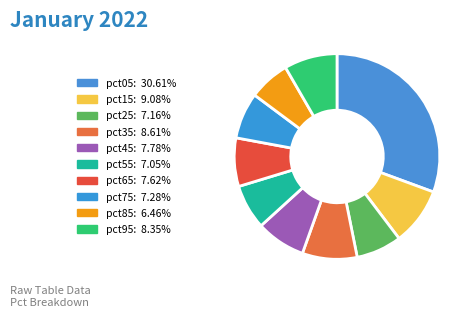

Count the number of slices in the pie.

10